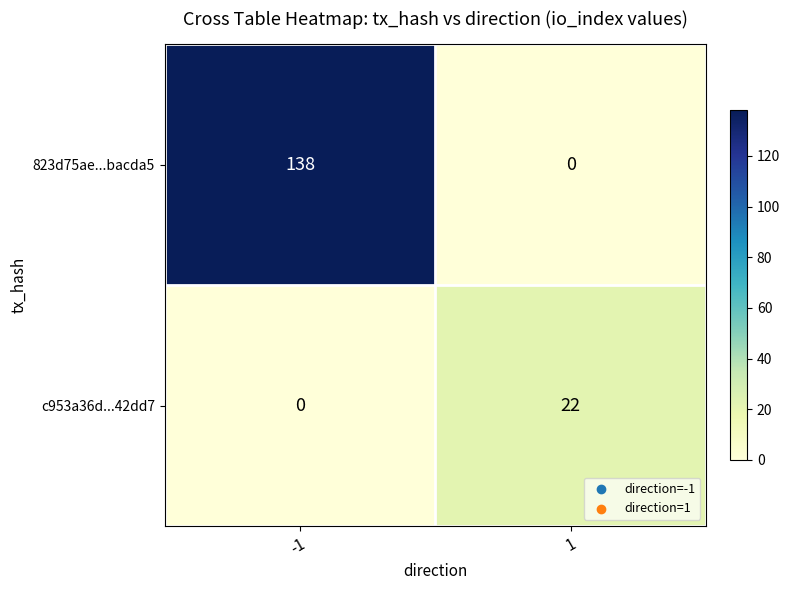

Which series changed the most between -1 and 1?

823d75ae...bacda5